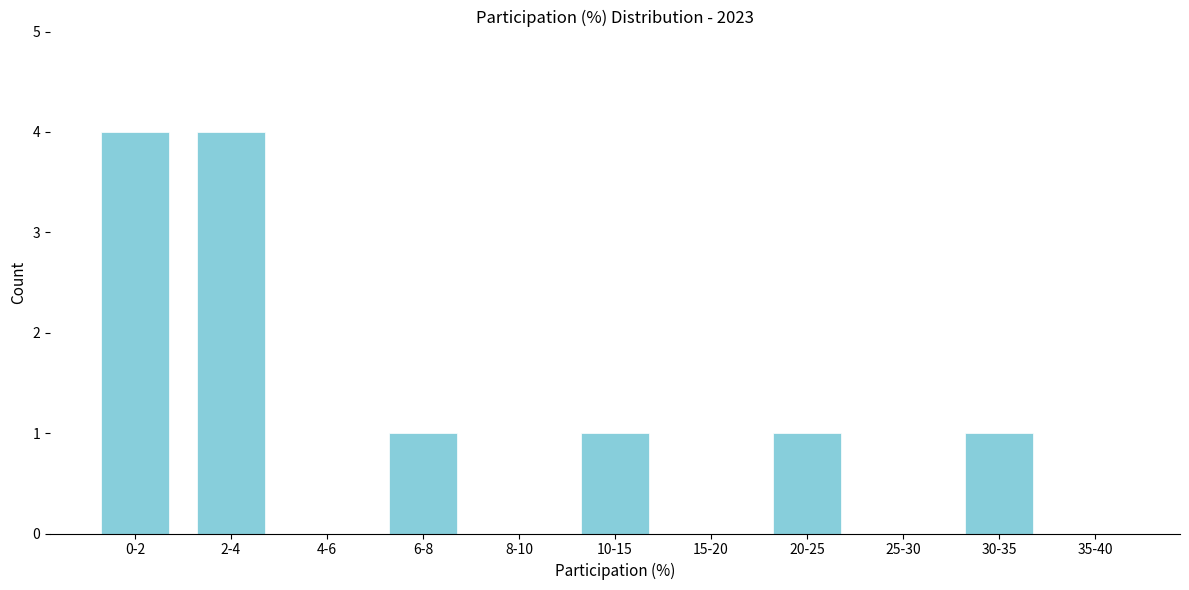

Reading right to left, list all the values displayed in this chart.

35-40=0	30-35=1	25-30=0	20-25=1	15-20=0	10-15=1	8-10=0	6-8=1	4-6=0	2-4=4	0-2=4